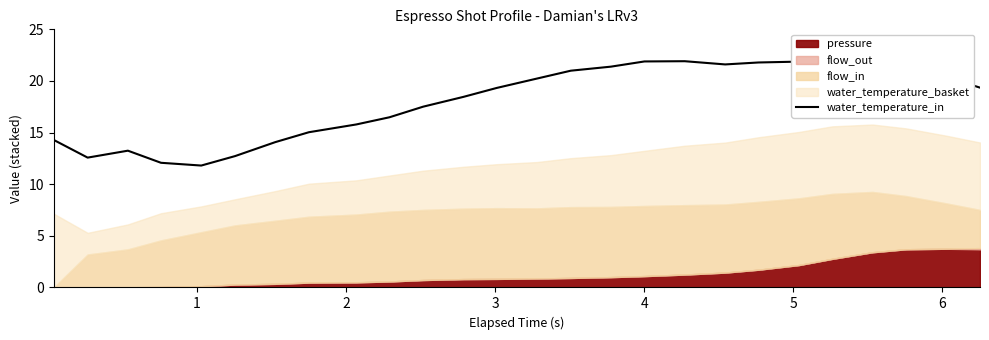

What is the value of the 2nd point from the left?

12.6